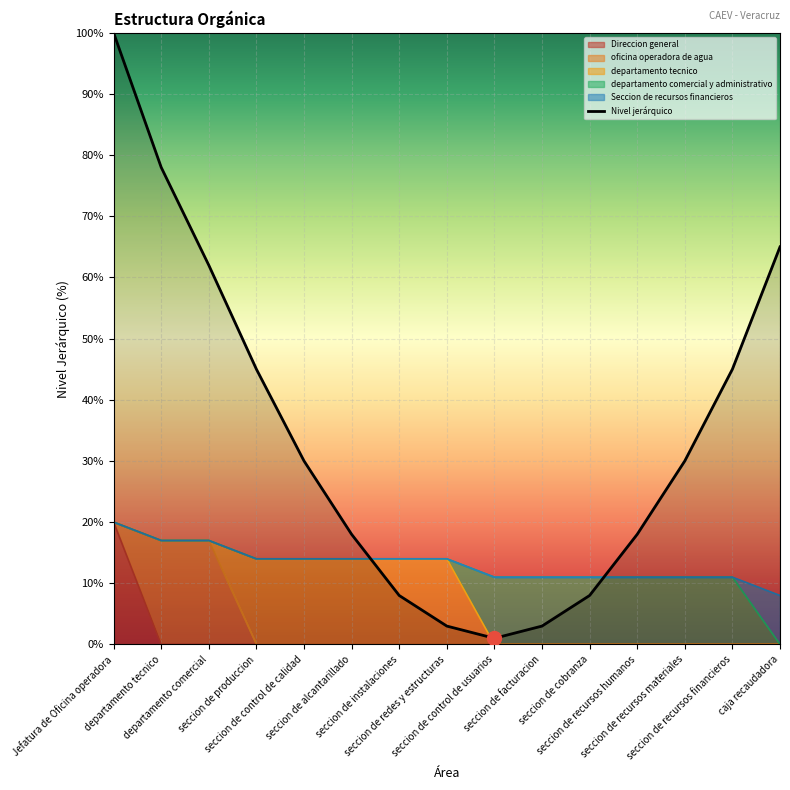

What is the average value?

34